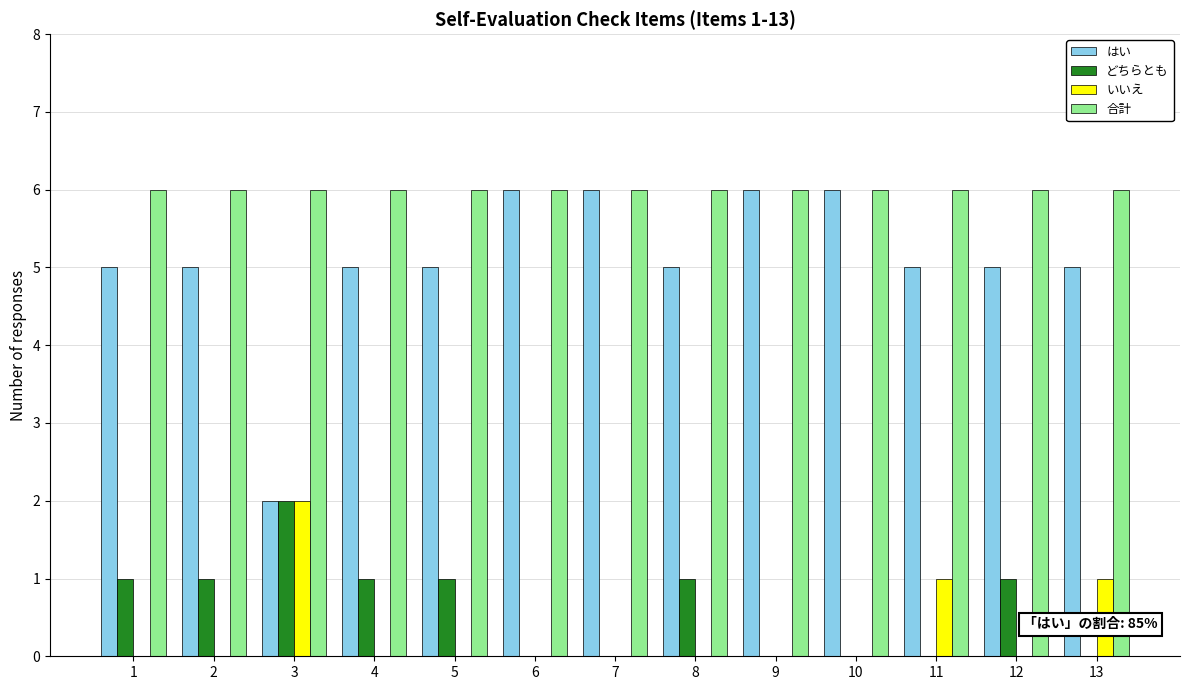

Is it true that はい equals 5 at 4?

True